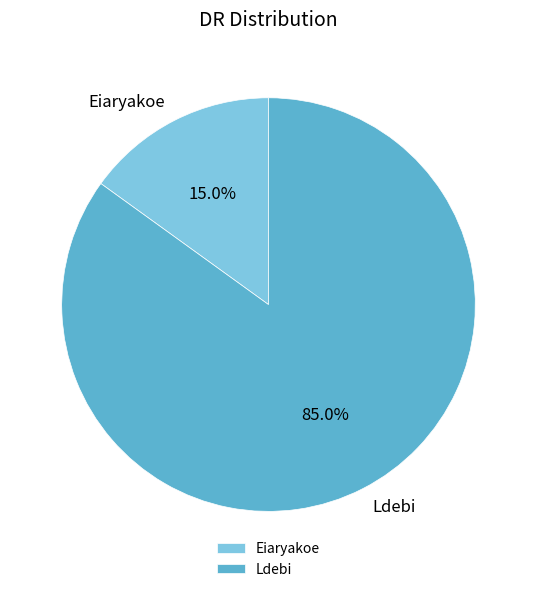

What is the ratio of the value at Eiaryakoe to the value at Ldebi?

0.2